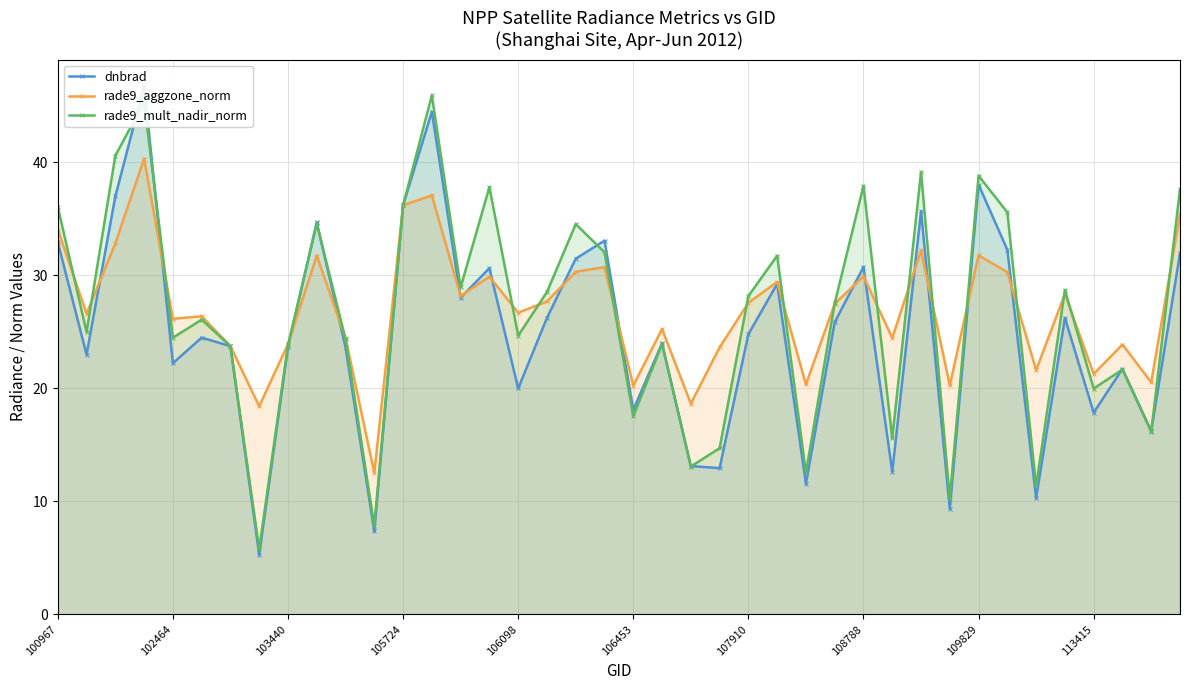

How many interior local valleys does the rade9_mult_nadir_norm series have?

14